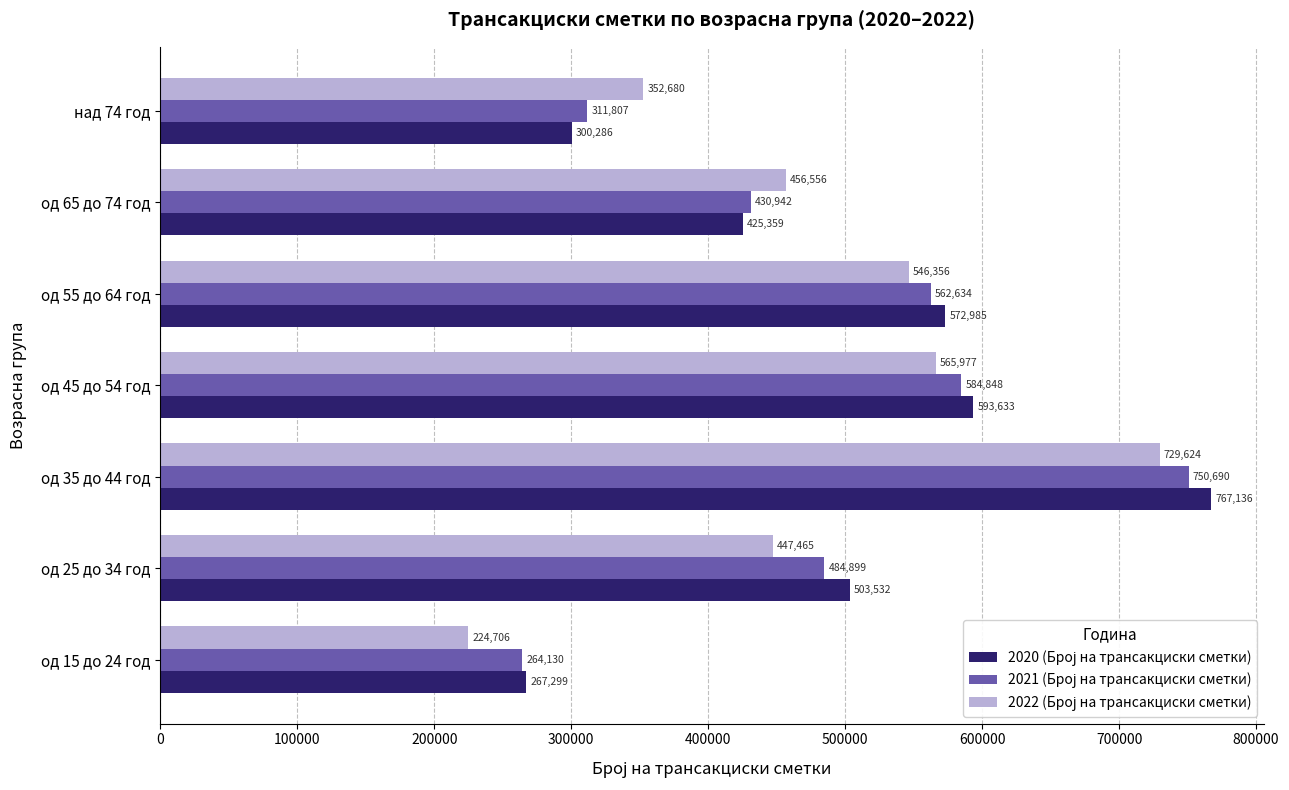

Which label corresponds to the smallest value in the chart?

од 15 до 24 год